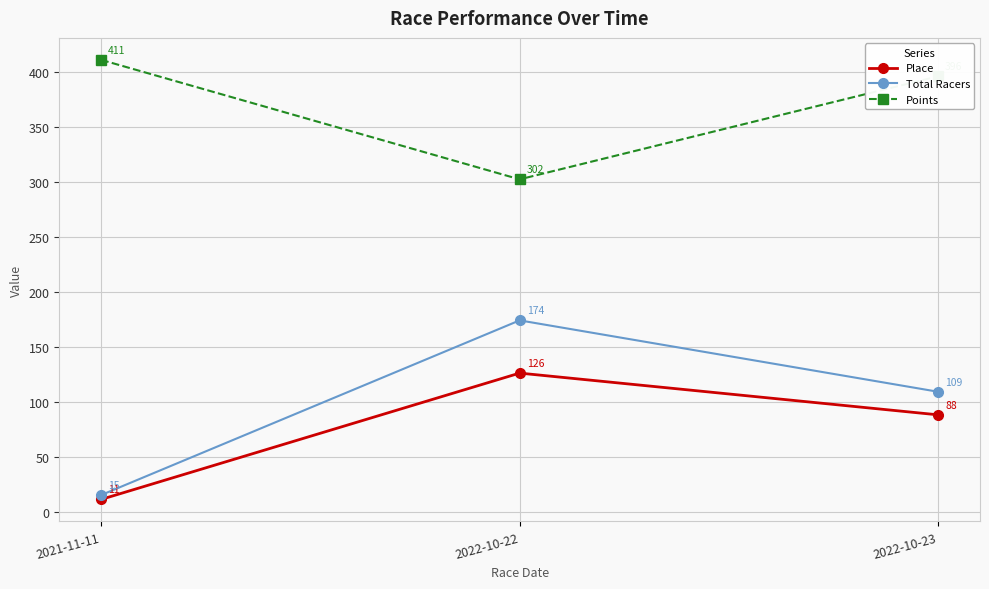

Which series has the largest range (max minus min)?

Total Racers